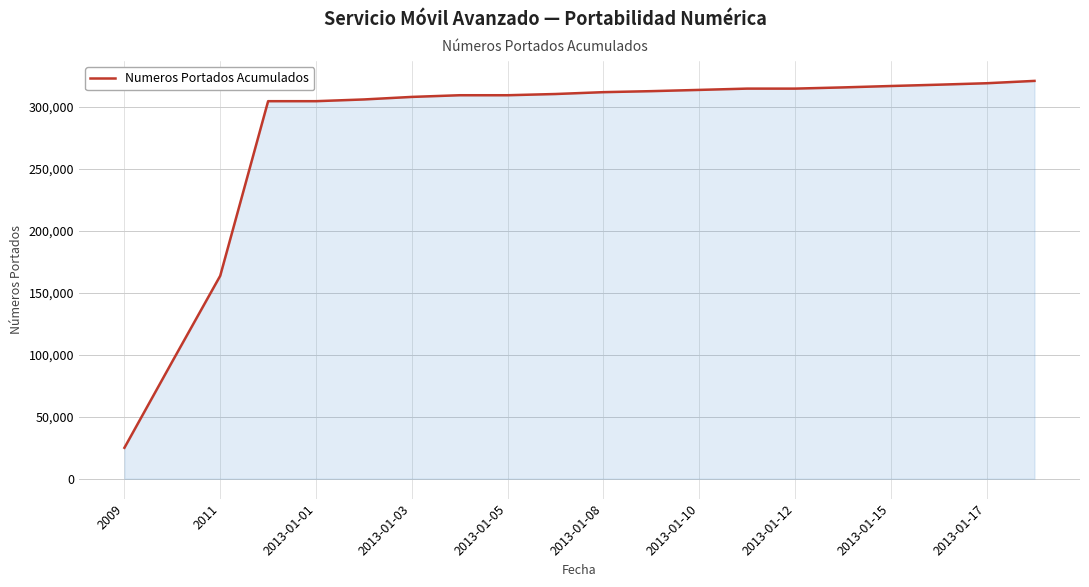

What is the minimum value shown in the chart?

24953